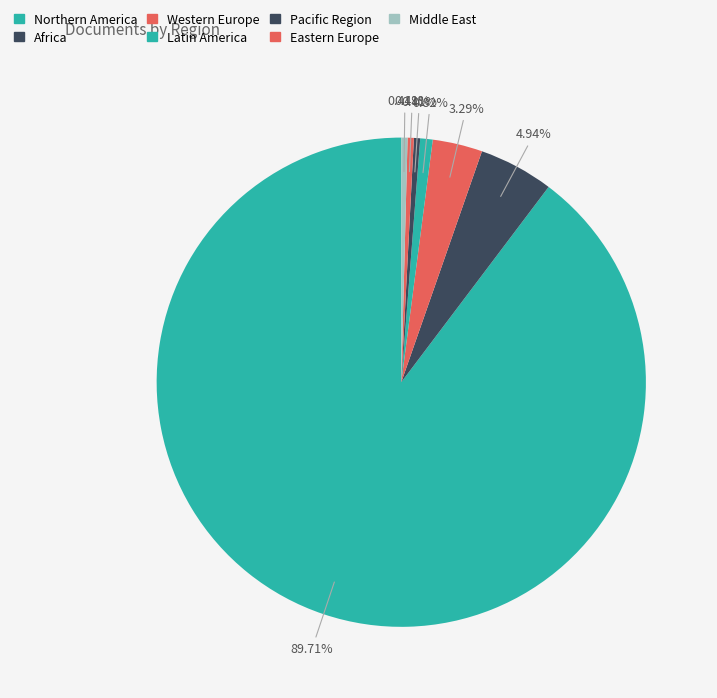

How many segments does this pie chart have?

7